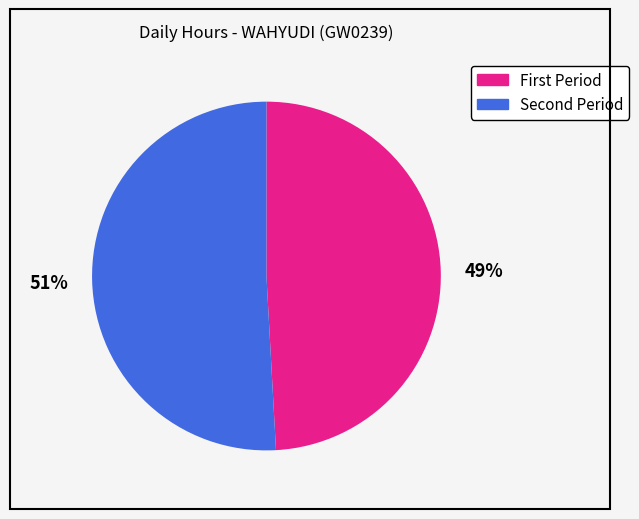

Is there a majority slice in this chart?

Yes